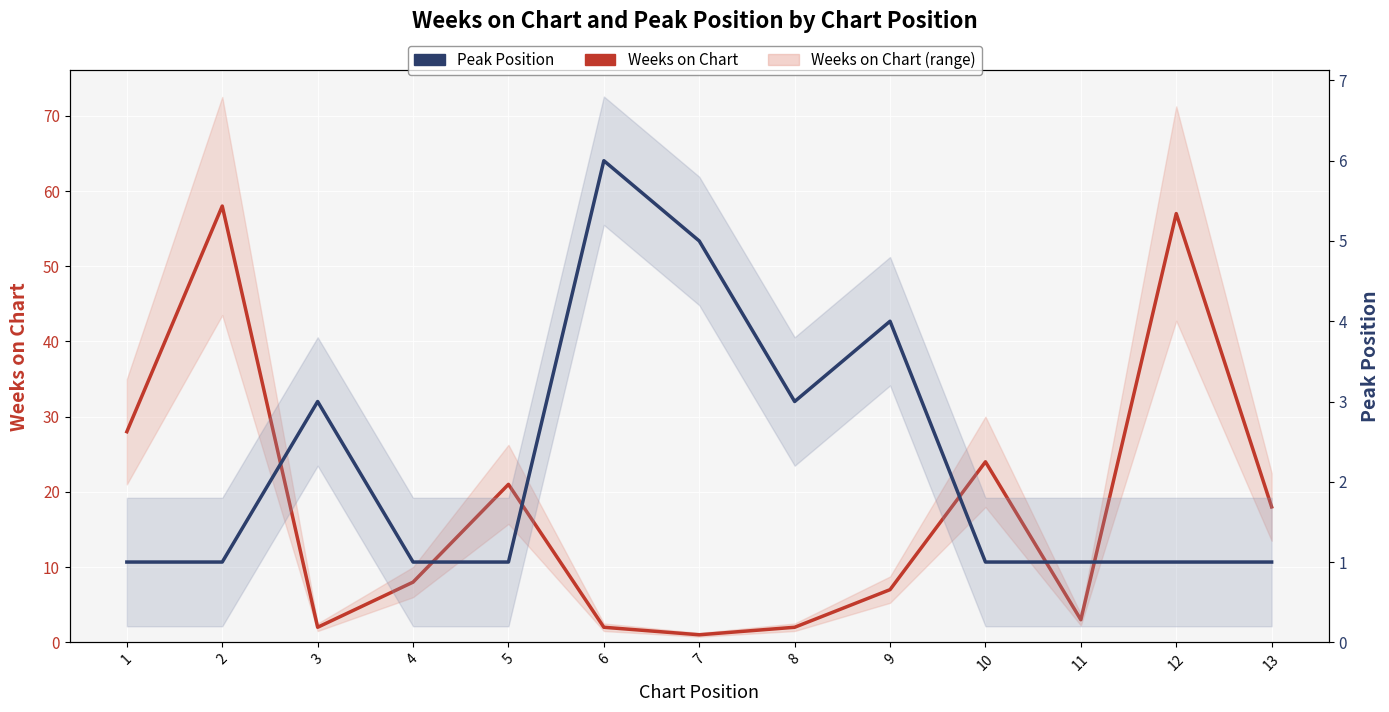

At how many categories does at least one series exceed 29?

2